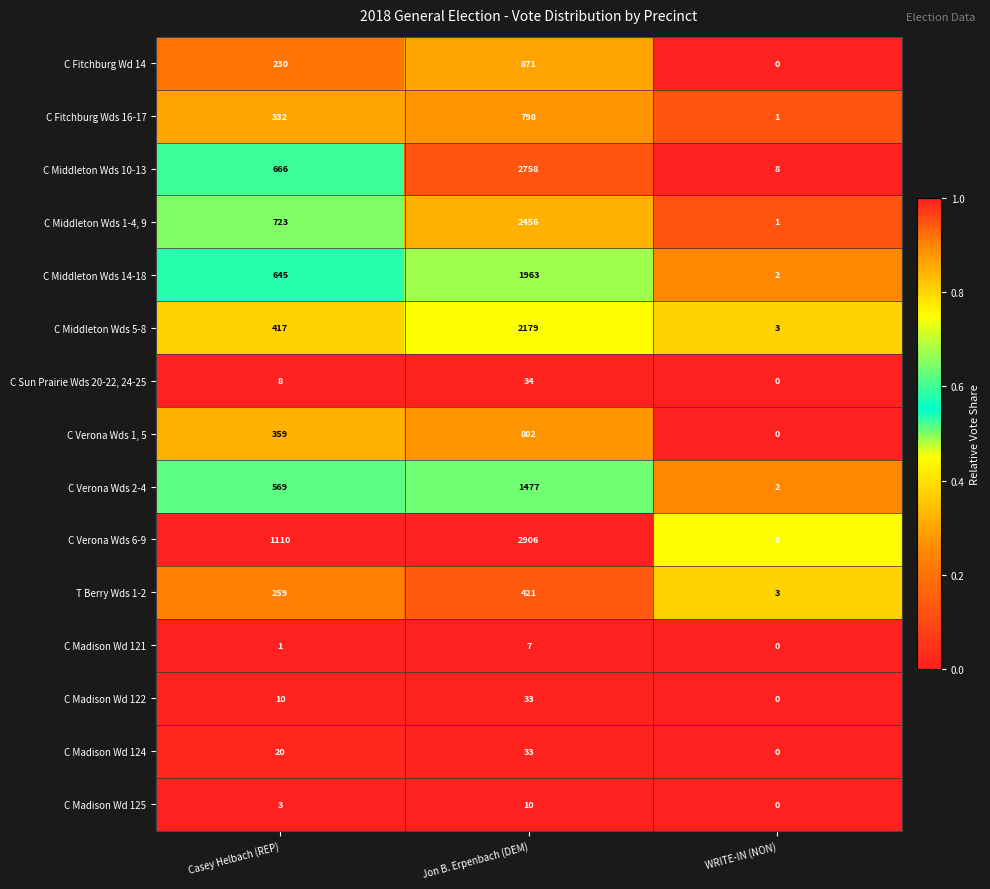

Count the number of data series in this chart.

15